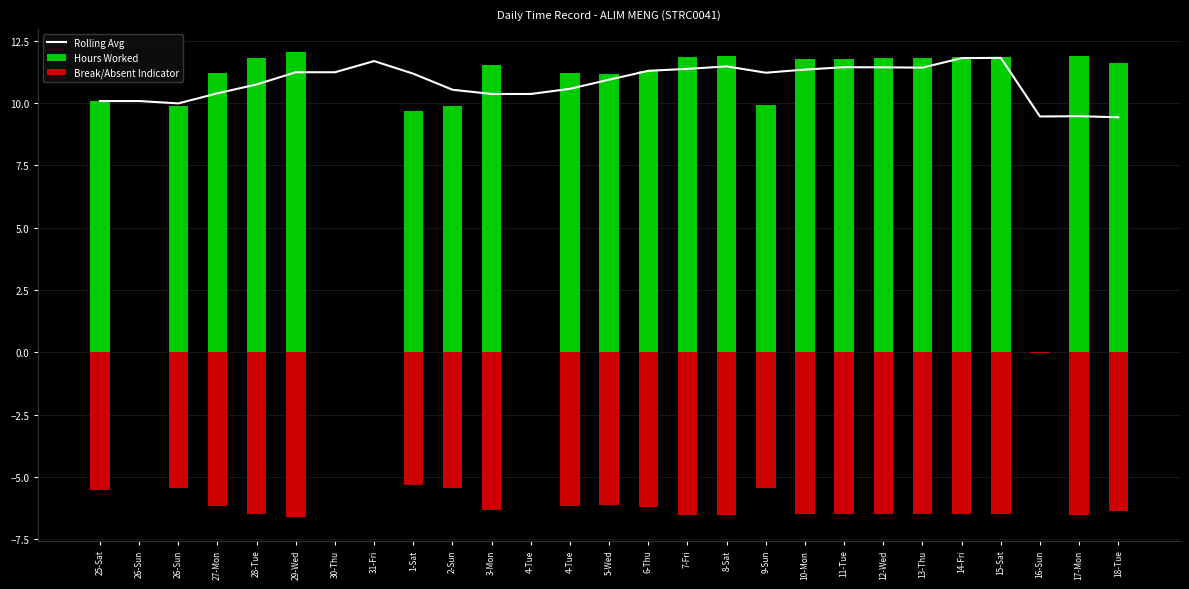

Rank the series at 9-Sun from lowest to highest value.

Break/Absent Indicator, Hours Worked, Rolling Avg